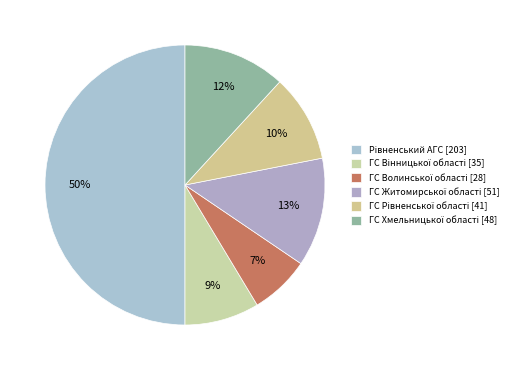

True or false: ГС Хмельницької області [48] accounts for 1% of the total.

False